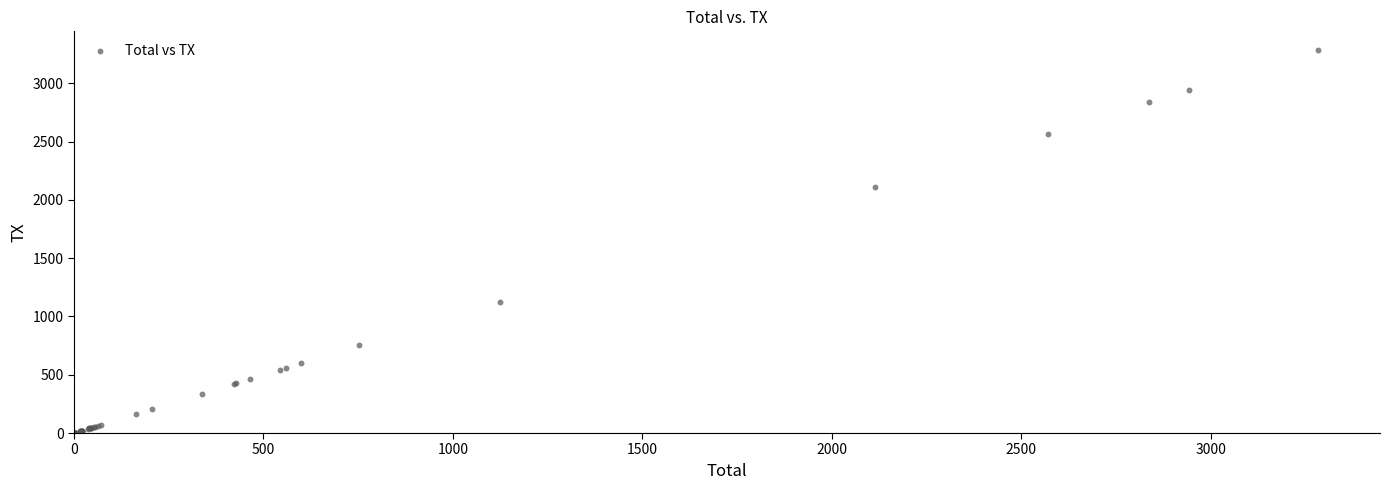

What Y value in the scatter plot is closest to 1642?

2113.2